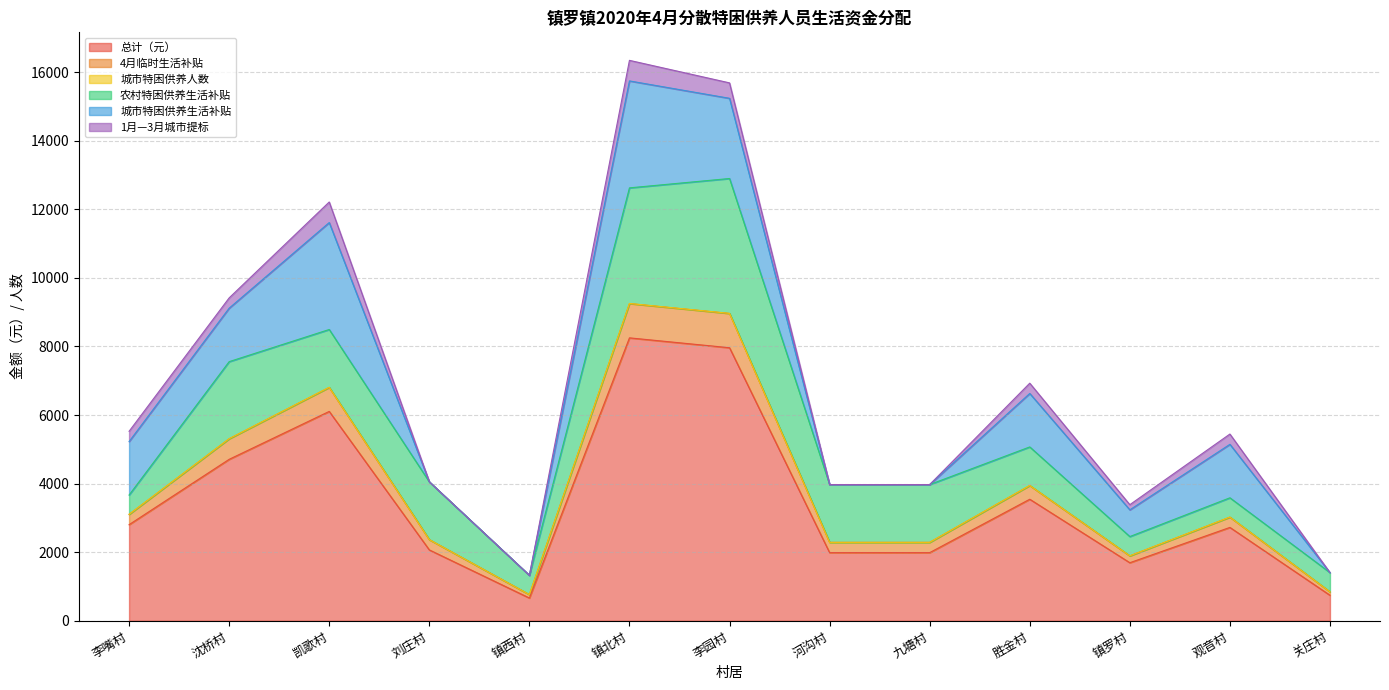

Reading left to right, what are all the values shown in this chart?

总计（元）: 2802	4708	6106	2066	662	8252	7964	1986	1986	3544	1692	2722	742
4月临时生活补贴: 300	600	700	300	100	1000	1000	300	300	400	200	300	100
城市特困供养人数: 2	2	4	0	0	4	3	0	0	2	1	2	0
农村特困供养生活补贴: 562	2248	1686	1686	562	3372	3934	1686	1686	1124	562	562	562
城市特困供养生活补贴: 1560	1560	3120	0	0	3120	2340	0	0	1560	780	1560	0
1月—3月城市提标: 300	300	600	0	0	600	450	0	0	300	150	300	0